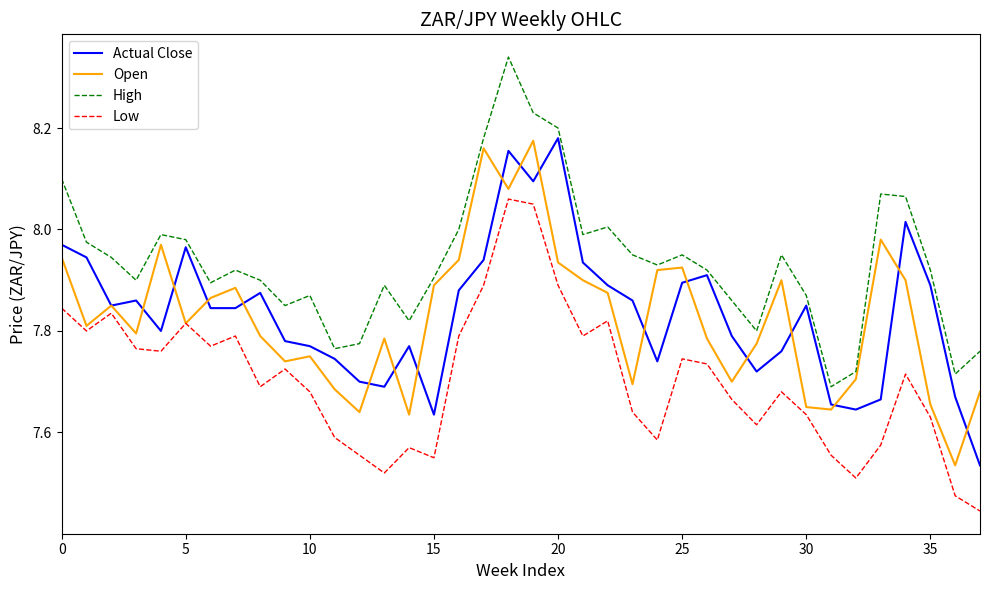

Which series has the largest total across all categories?

High